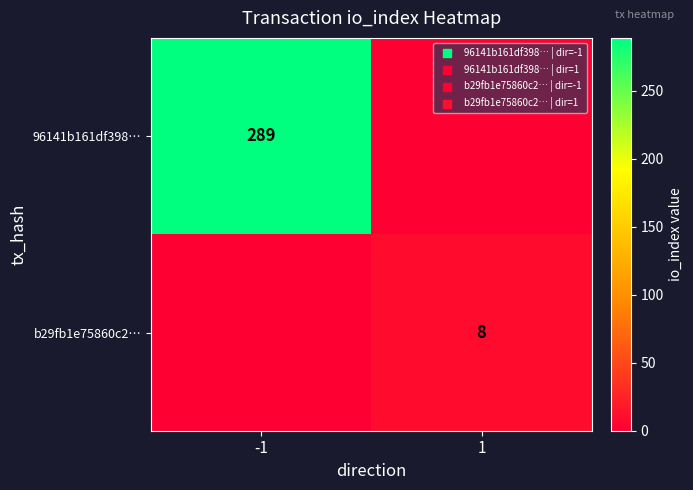

The value of 96141b161df398… at -1 is 289. True or false?

True